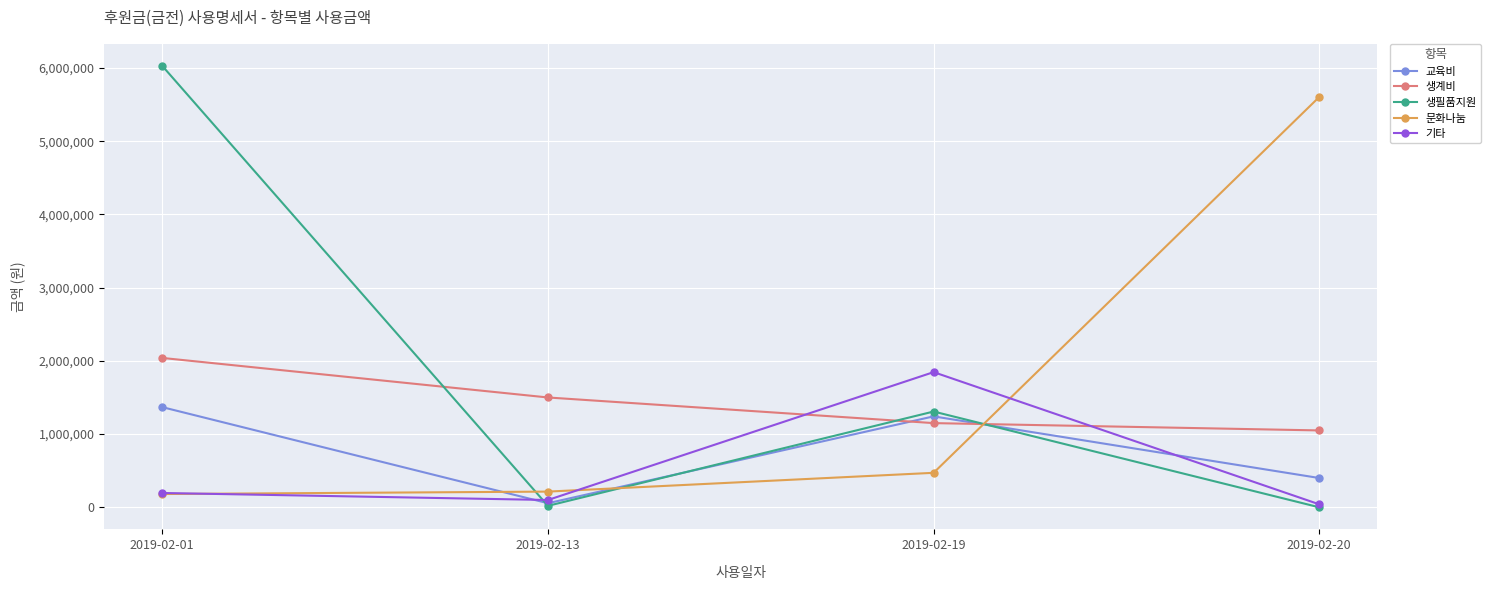

What are all the series names shown in the legend?

교육비, 생계비, 생필품지원, 문화나눔, 기타